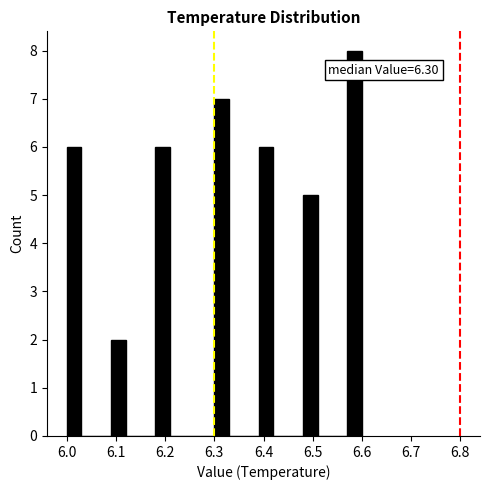

Read against the x-axis, roughly where is the centre of the tallest bar?

6.59